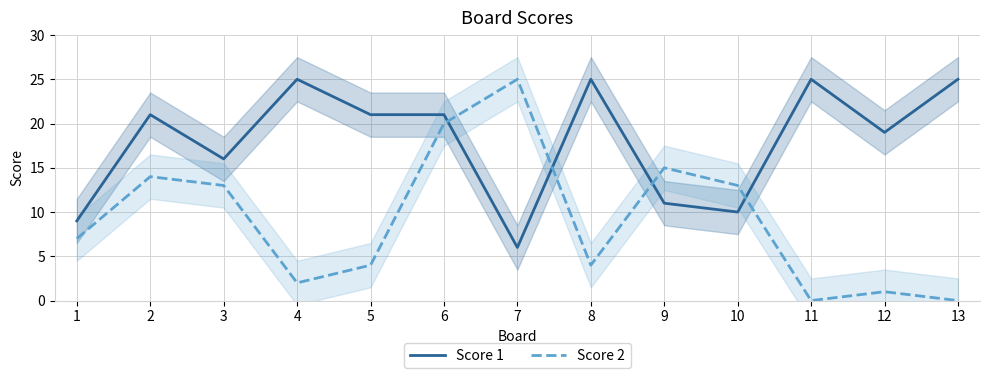

What is the sum of all Score 2 values?

118